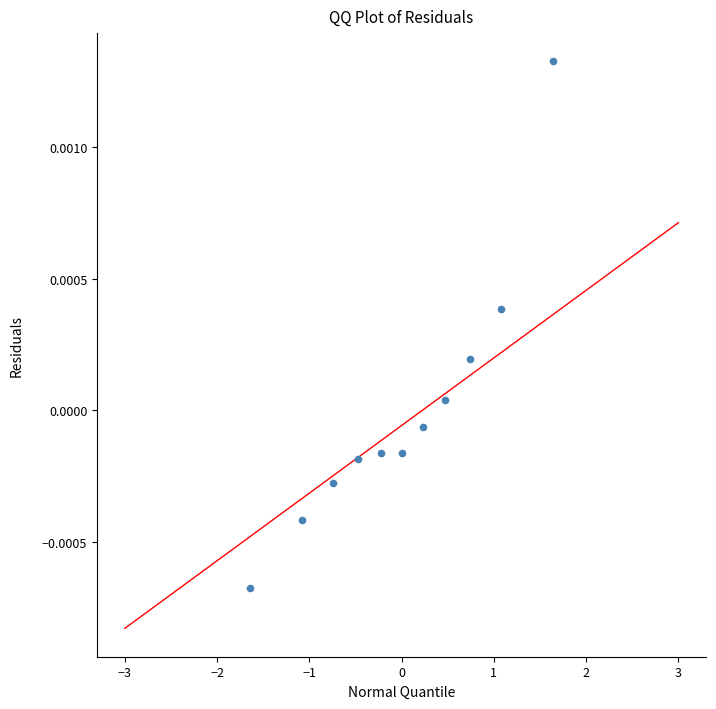

What is the range of X values (max minus min)?

3.3